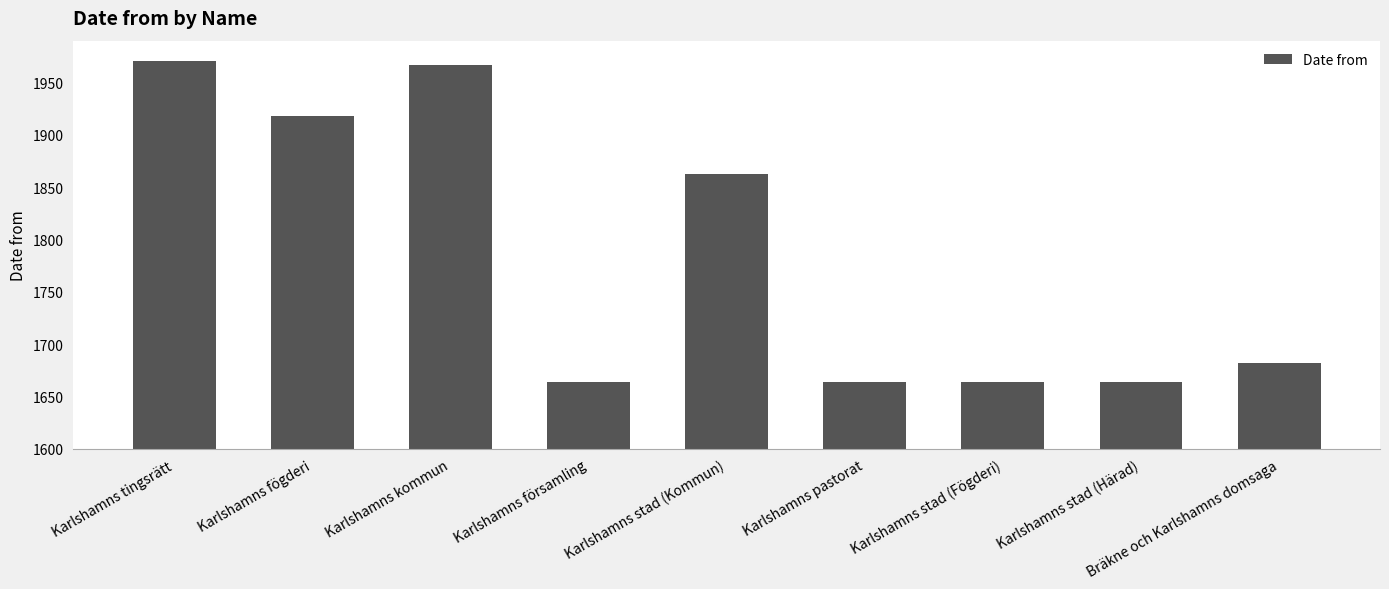

What is the ratio of the value at Bräkne och Karlshamns domsaga to the value at Karlshamns församling?

1.0